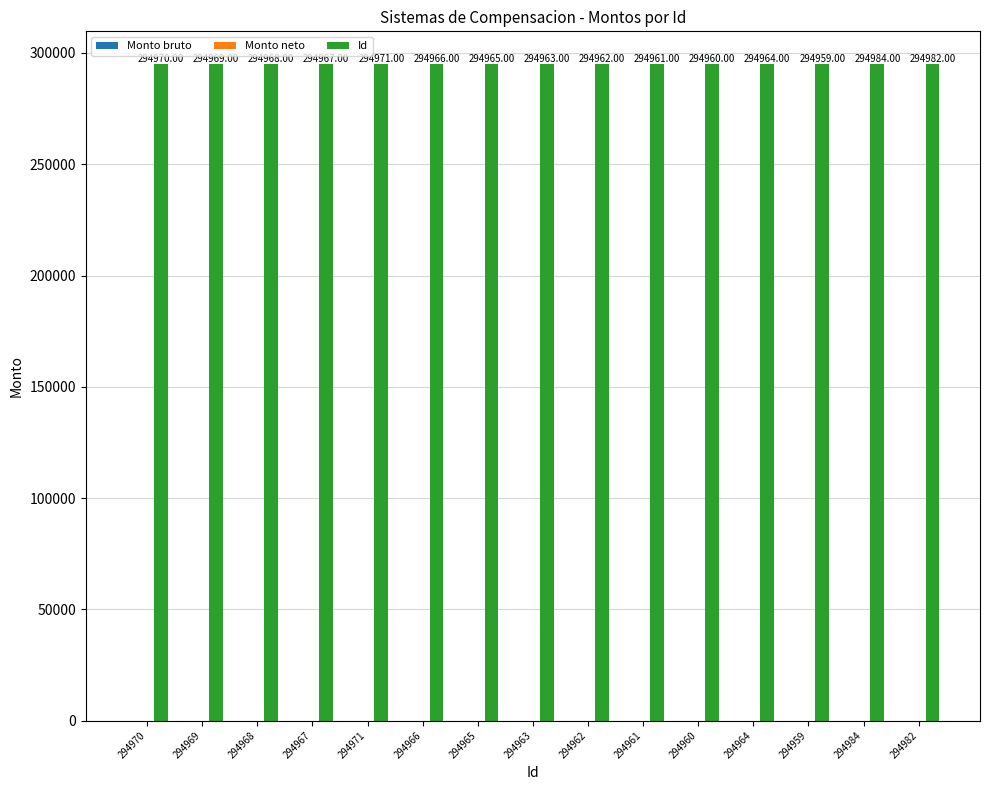

Rank the categories by value from highest to lowest.

294984, 294982, 294971, 294970, 294969, 294968, 294967, 294966, 294965, 294964, 294963, 294962, 294961, 294960, 294959